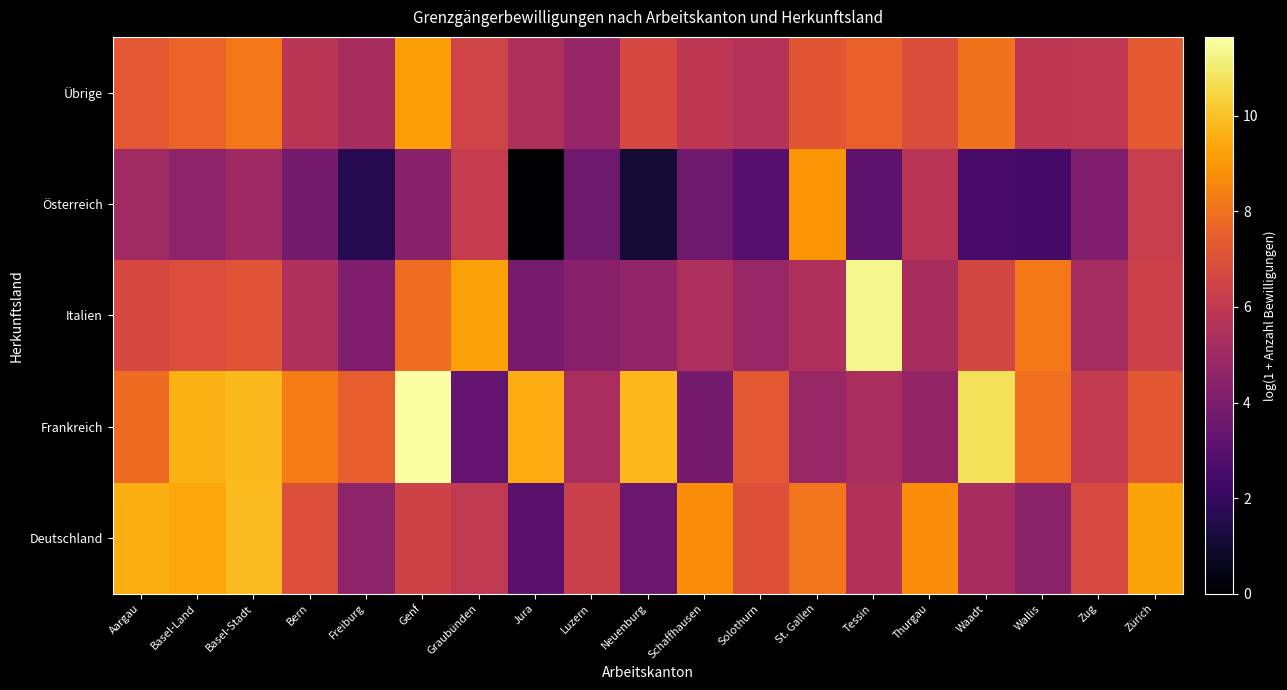

Reading right to left, what are all the values shown in this chart?

Deutschland: Zürich=9.3	Zug=6.7	Wallis=4.4	Waadt=5.2	Thurgau=8.7	Tessin=5.6	St. Gallen=8.1	Solothurn=7.0	Schaffhausen=8.7	Neuenburg=3.5	Luzern=6.3	Jura=3.0	Graubünden=6.0	Genf=6.4	Freiburg=4.5	Bern=7.0	Basel-Stadt=9.8	Basel-Land=9.4	Aargau=9.5
Frankreich: Zürich=7.2	Zug=6.1	Wallis=7.9	Waadt=10.8	Thurgau=4.6	Tessin=5.3	St. Gallen=4.8	Solothurn=7.2	Schaffhausen=3.8	Neuenburg=9.8	Luzern=5.3	Jura=9.5	Graubünden=3.3	Genf=11.7	Freiburg=7.4	Bern=8.3	Basel-Stadt=9.8	Basel-Land=9.6	Aargau=7.8
Italien: Zürich=6.3	Zug=5.2	Wallis=8.2	Waadt=6.6	Thurgau=5.3	Tessin=11.3	St. Gallen=5.5	Solothurn=4.8	Schaffhausen=5.4	Neuenburg=4.6	Luzern=4.4	Jura=3.9	Graubünden=9.2	Genf=7.9	Freiburg=4.1	Bern=5.5	Basel-Stadt=7.1	Basel-Land=6.9	Aargau=6.7
Österreich: Zürich=6.2	Zug=4.1	Wallis=2.4	Waadt=2.5	Thurgau=5.7	Tessin=3.1	St. Gallen=8.9	Solothurn=2.9	Schaffhausen=3.6	Neuenburg=1.1	Luzern=3.6	Jura=0.0	Graubünden=6.1	Genf=4.3	Freiburg=1.6	Bern=3.8	Basel-Stadt=5.0	Basel-Land=4.5	Aargau=5.0
Übrige: Zürich=7.3	Zug=5.9	Wallis=5.9	Waadt=8.0	Thurgau=6.9	Tessin=7.6	St. Gallen=7.2	Solothurn=5.6	Schaffhausen=5.9	Neuenburg=6.7	Luzern=4.8	Jura=5.4	Graubünden=6.5	Genf=9.2	Freiburg=5.2	Bern=5.8	Basel-Stadt=8.2	Basel-Land=7.6	Aargau=7.3